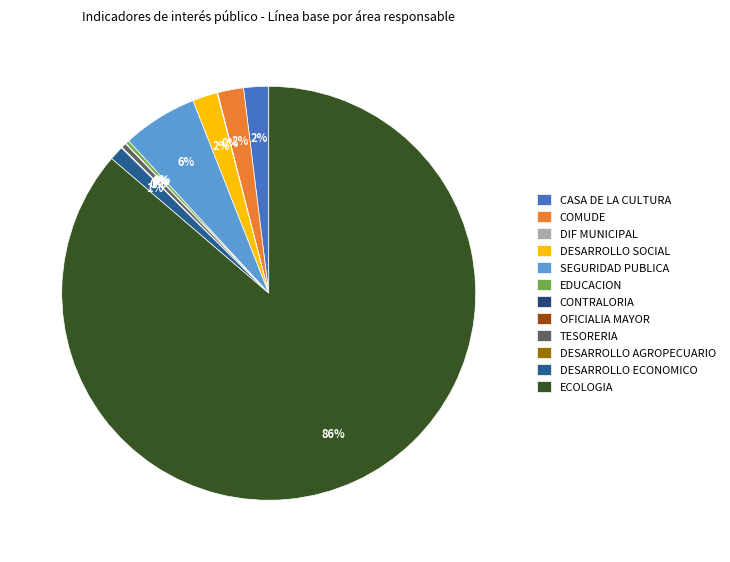

Is it true that OFICIALIA MAYOR is 0% of the pie?

True